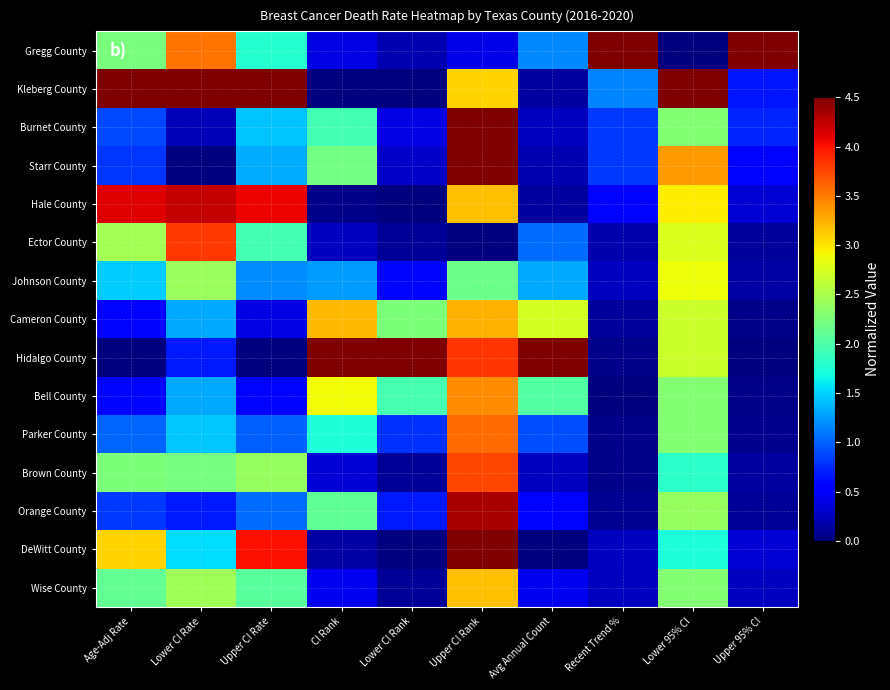

How many data points does each series have?

10